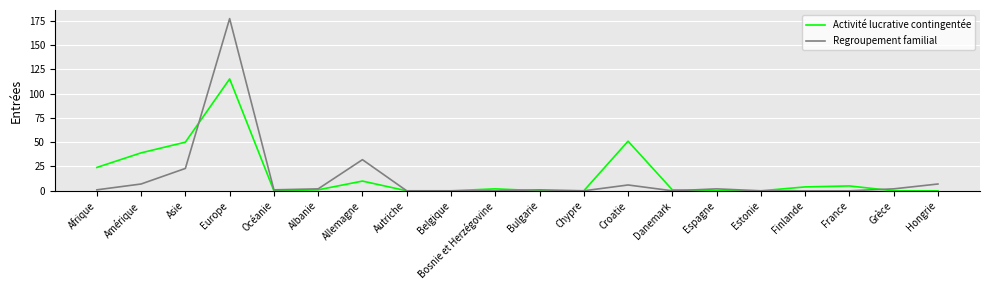

At which label does Activité lucrative contingentée first exceed 1?

Afrique